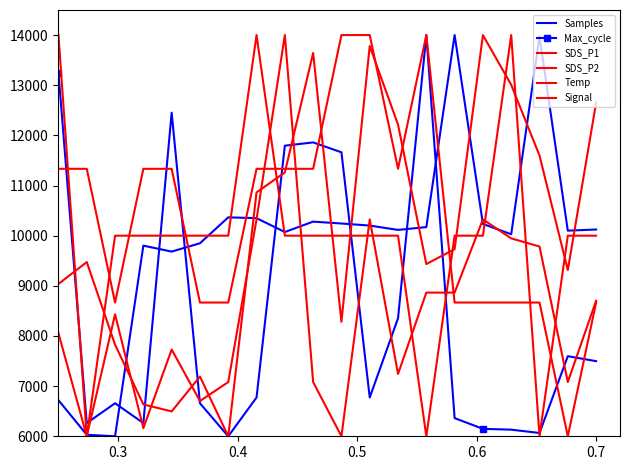

True or false: SDS_P1 and Max_cycle intersect in this chart.

True